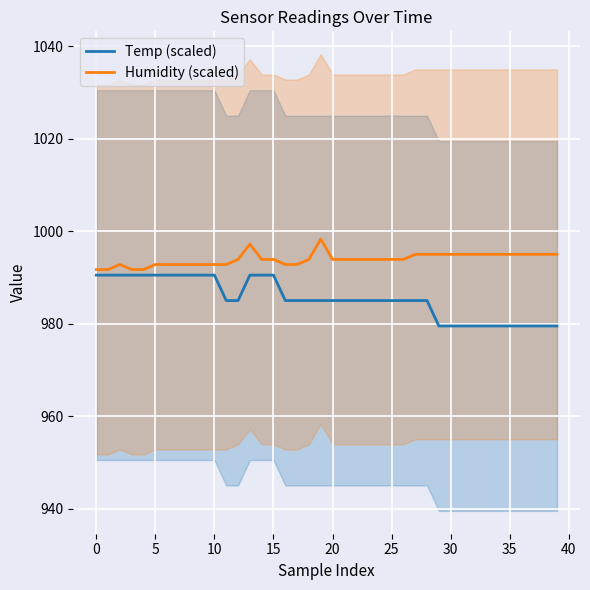

Read the Humidity (scaled) value at 38.

995.0